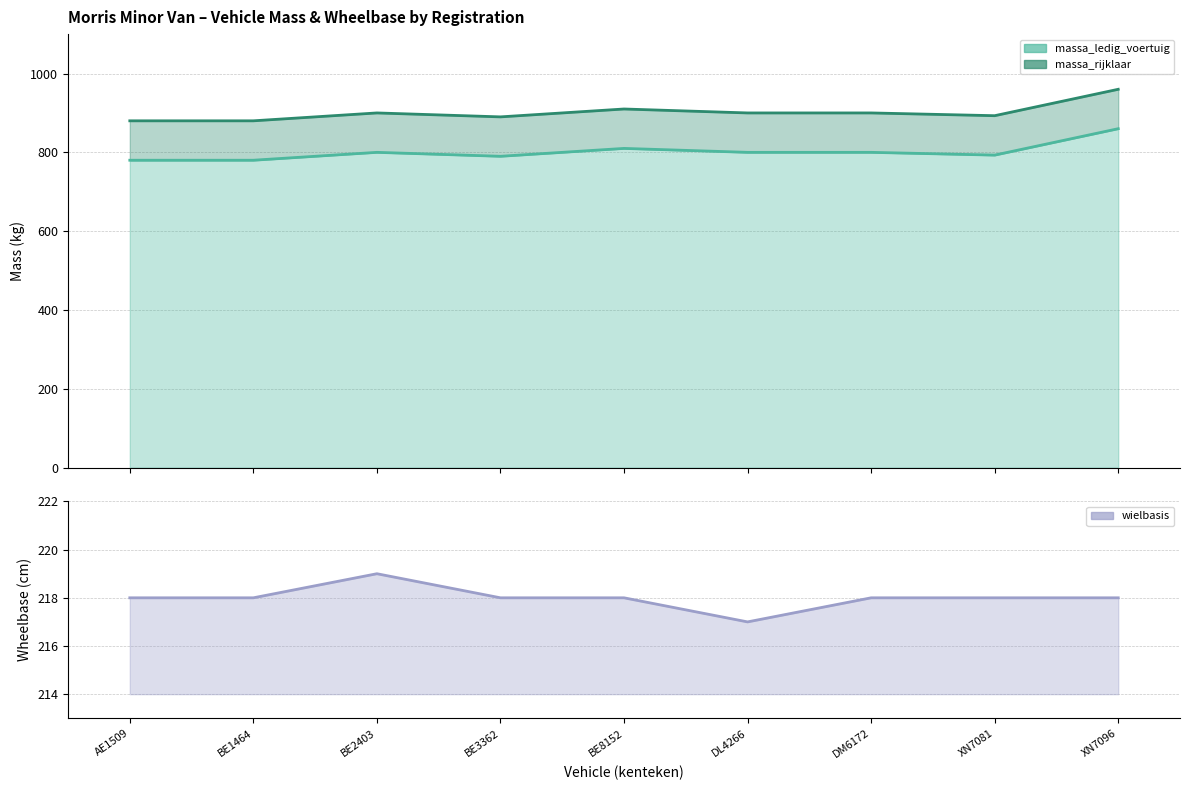

Reading left to right, transcribe all the data shown in this chart.

massa_rijklaar: AE1509=880	BE1464=880	BE2403=900	BE3362=890	BE8152=910	DL4266=900	DM6172=900	XN7081=893	XN7096=960
massa_ledig_voertuig: AE1509=780	BE1464=780	BE2403=800	BE3362=790	BE8152=810	DL4266=800	DM6172=800	XN7081=793	XN7096=860
wielbasis: AE1509=218	BE1464=218	BE2403=219	BE3362=218	BE8152=218	DL4266=217	DM6172=218	XN7081=218	XN7096=218